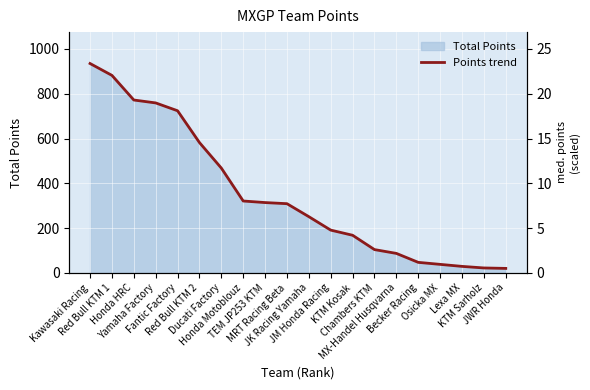

List the labels in order of value, largest first.

Kawasaki Racing, Red Bull KTM 1, Honda HRC, Yamaha Factory, Fantic Factory, Red Bull KTM 2, Ducati Factory, Honda Motoblouz, TEM JP253 KTM, MRT Racing Beta, JK Racing Yamaha, JM Honda Racing, KTM Kosak, Chambers KTM, MX-Handel Husqvarna, Becker Racing, Osicka MX, Lexa MX, KTM Sarholz, JWR Honda